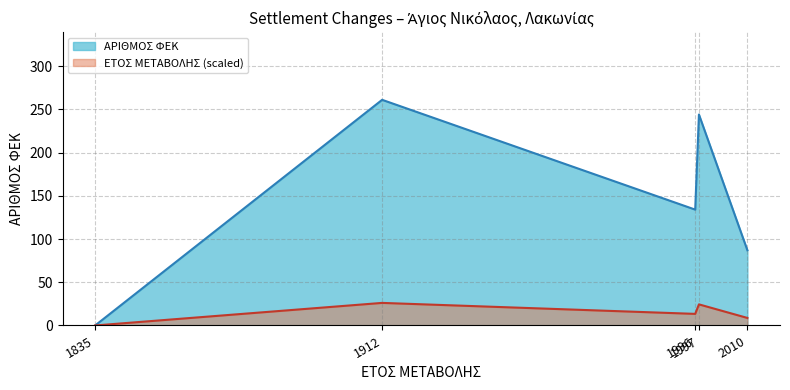

Where is the data nearest to the value 130?

1996